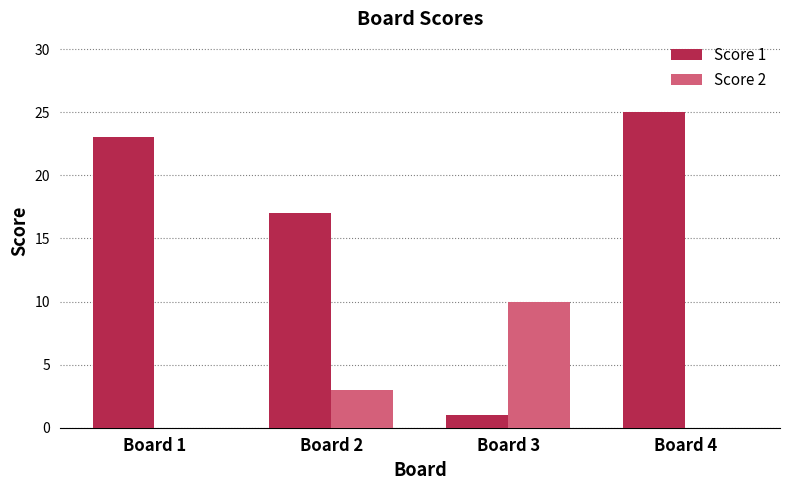

How many groups of bars are there?

4